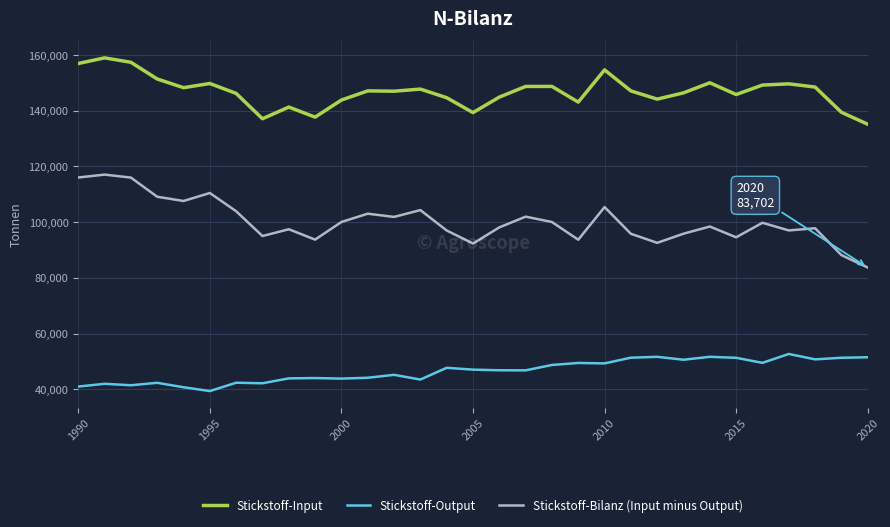

What is the difference between the maximum and minimum values in the Stickstoff-Bilanz (Input minus Output) series?

33381